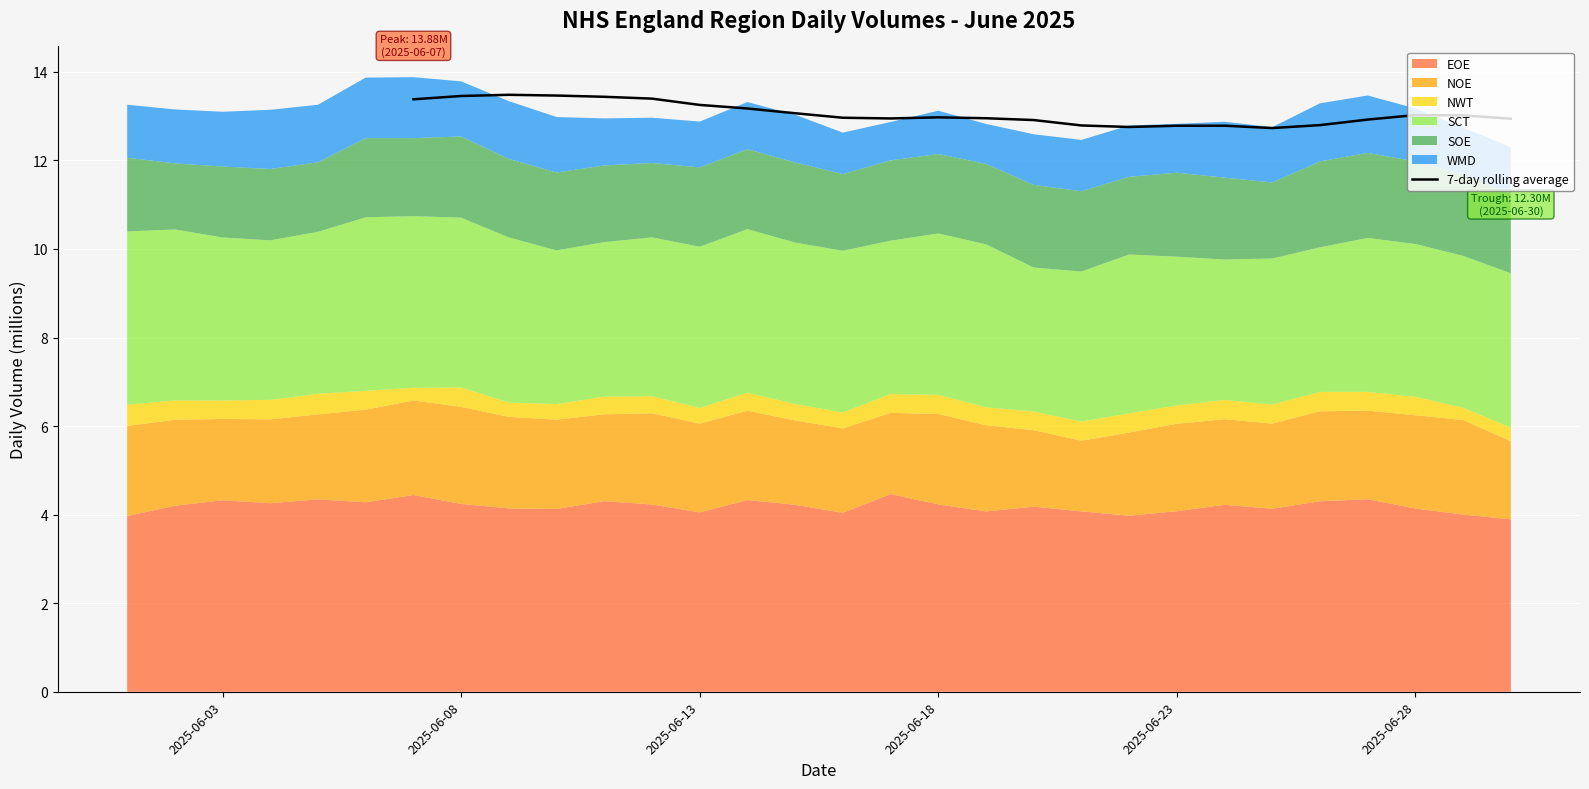

How many lines are shown in the chart?

1